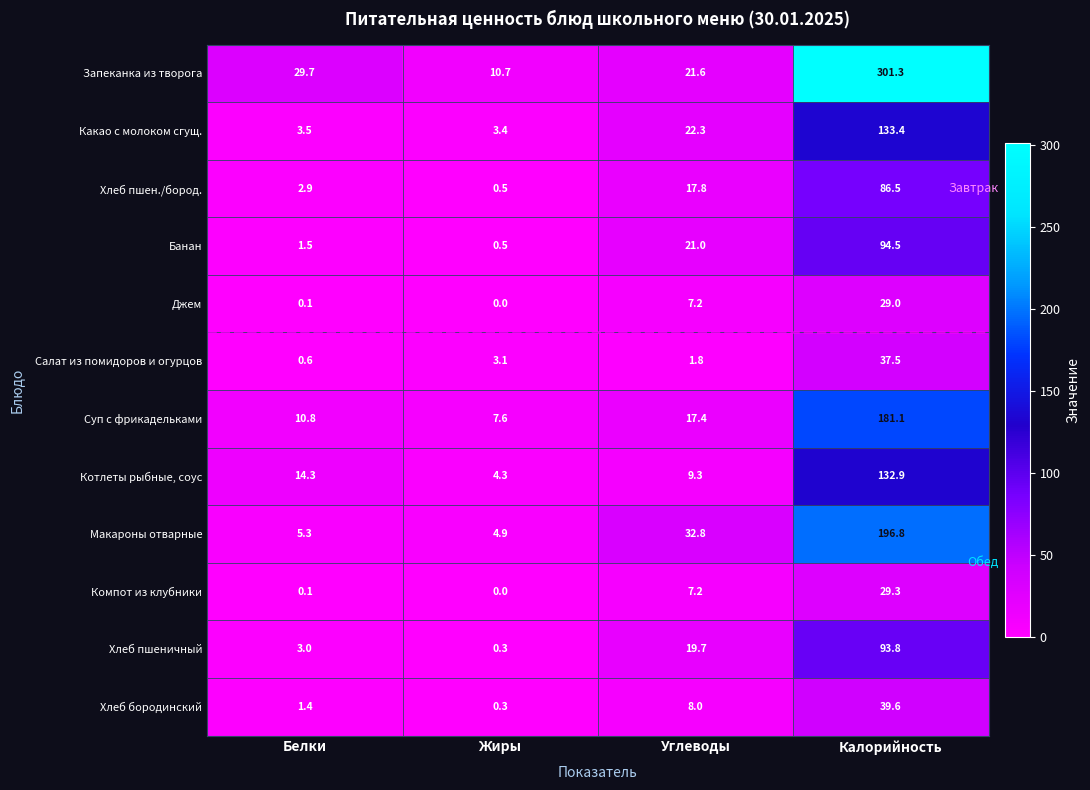

At which category is the sum across all series the highest?

Калорийность